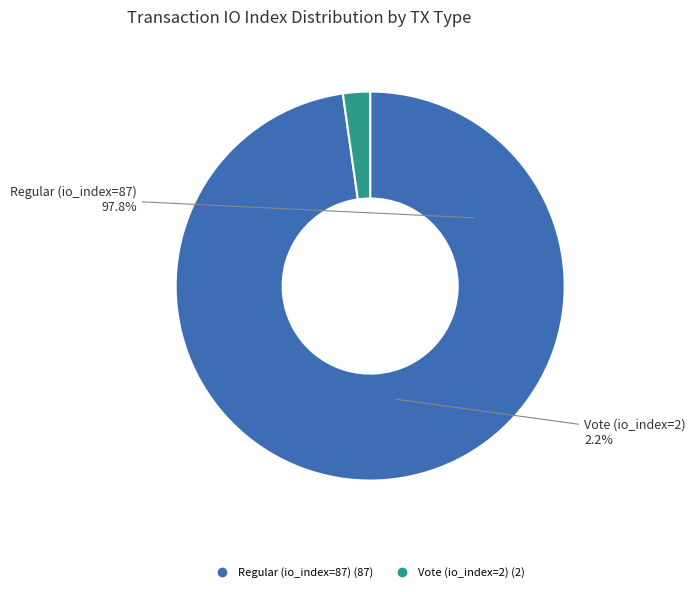

To the nearest percent, what percentage of the pie is Vote (io_index=2)?

2%